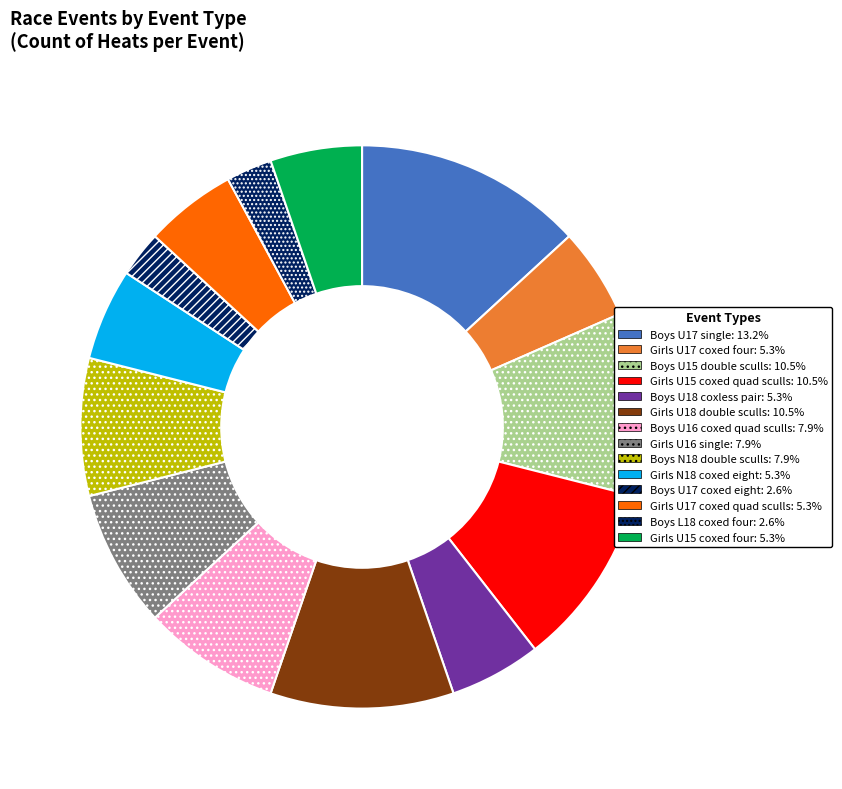

Is there any slice that represents more than half of the pie?

No